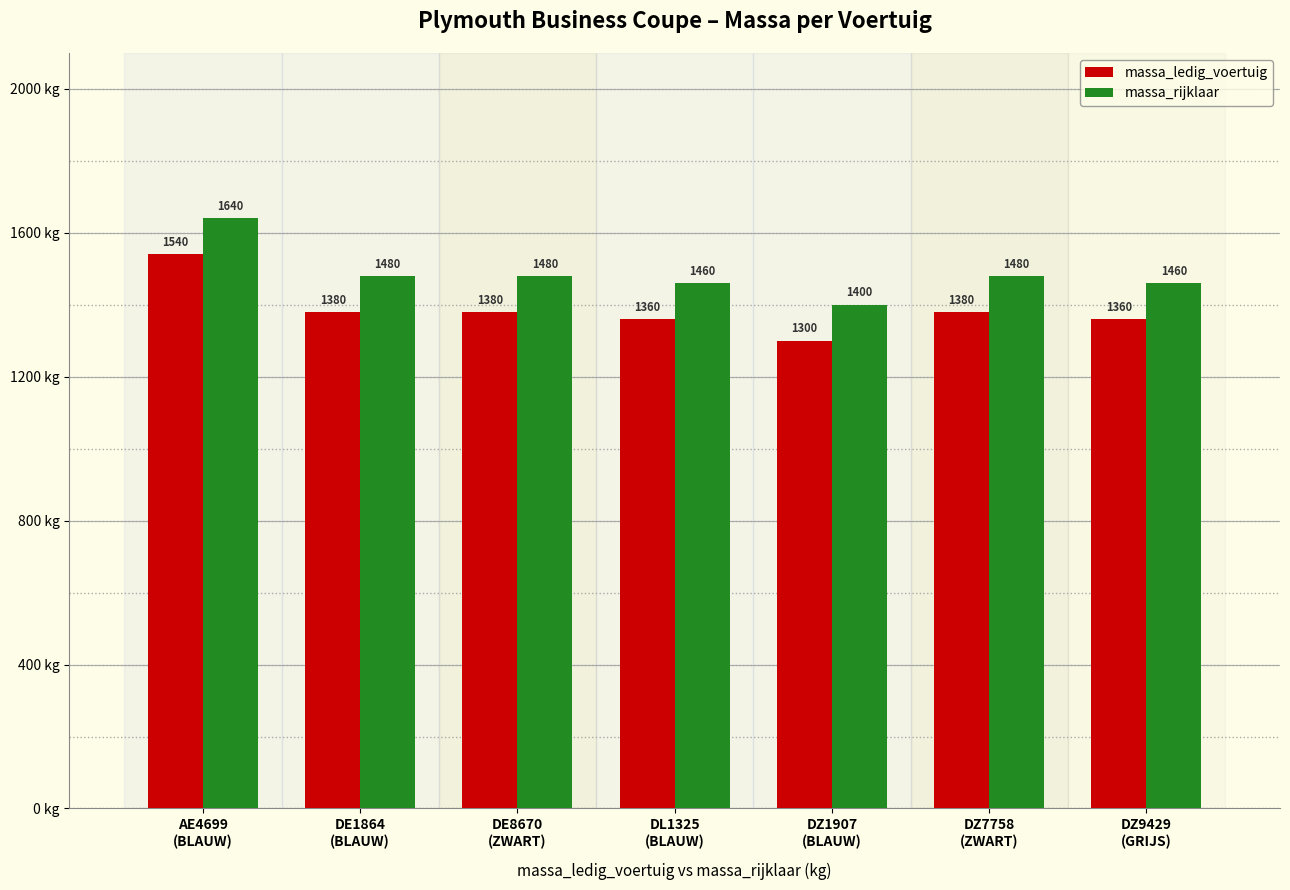

Which series has the largest total across all categories?

massa_rijklaar